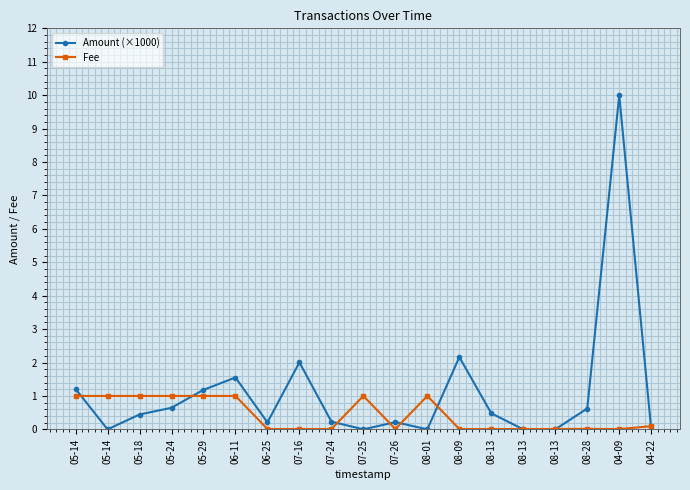

What are all the series names shown in the legend?

Amount (×1000), Fee